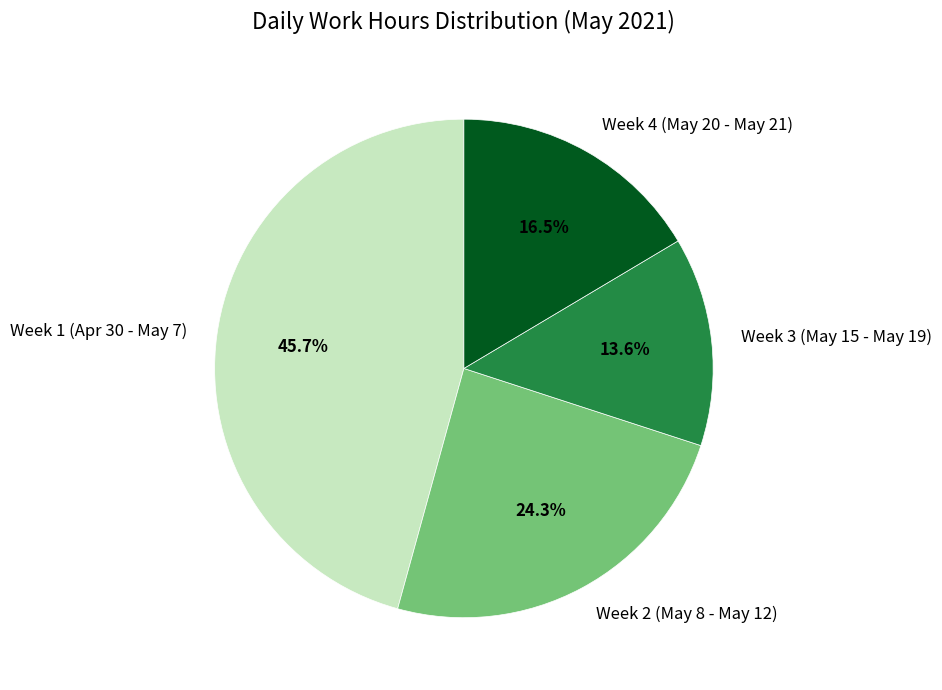

Does any single category account for the majority?

No